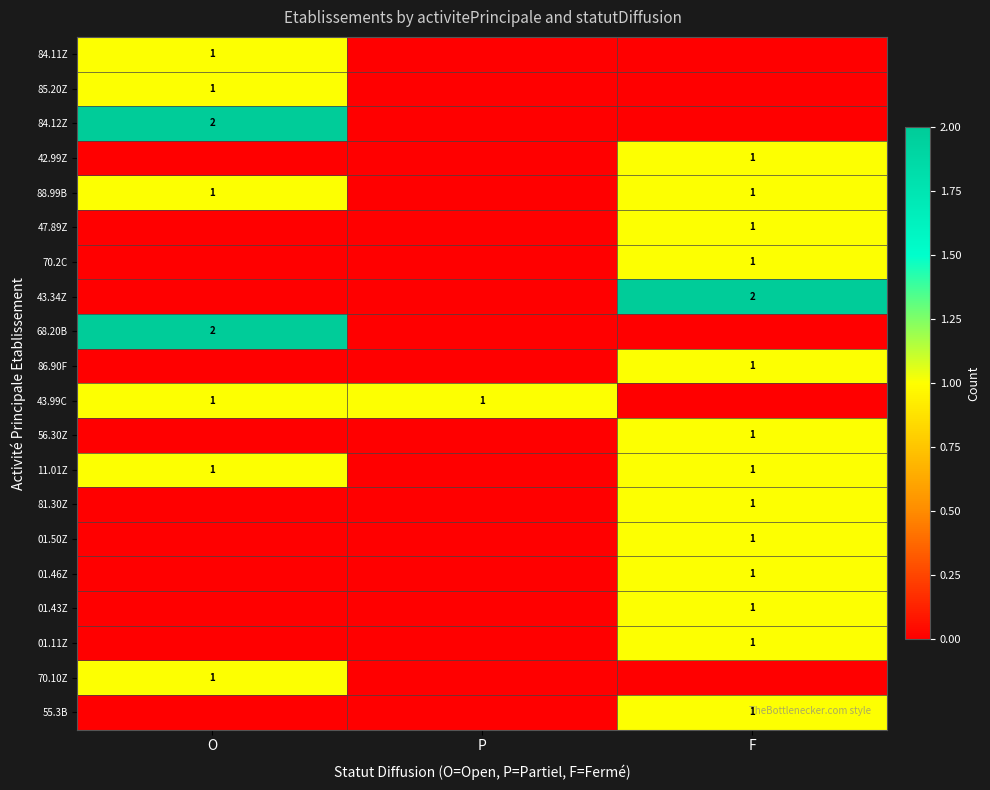

Which category has the lowest value across all series?

P